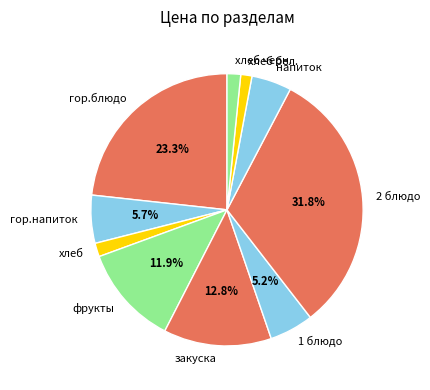

Do хлеб черн. and хлеб бел. together represent more than half of the pie?

No